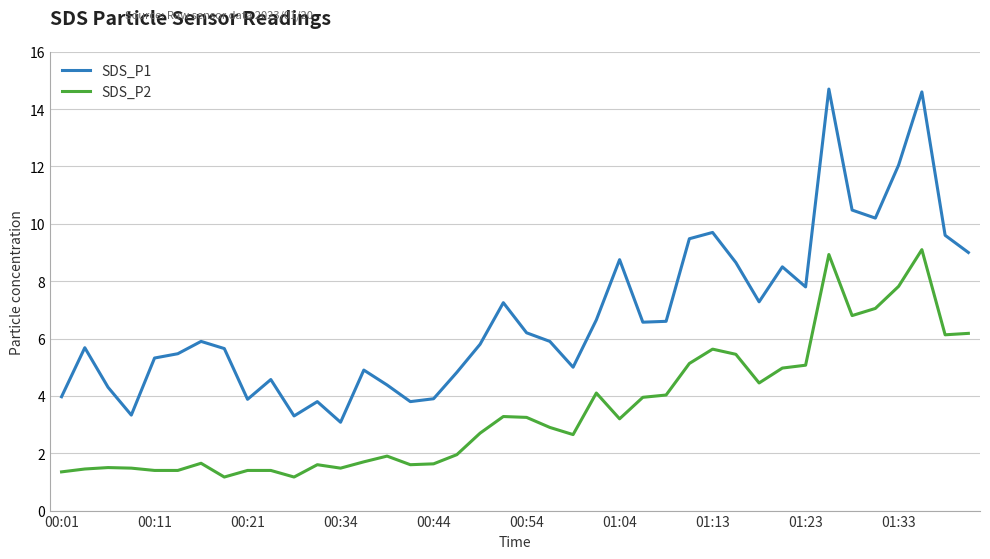

What is the average value of the SDS_P2 series?

3.5